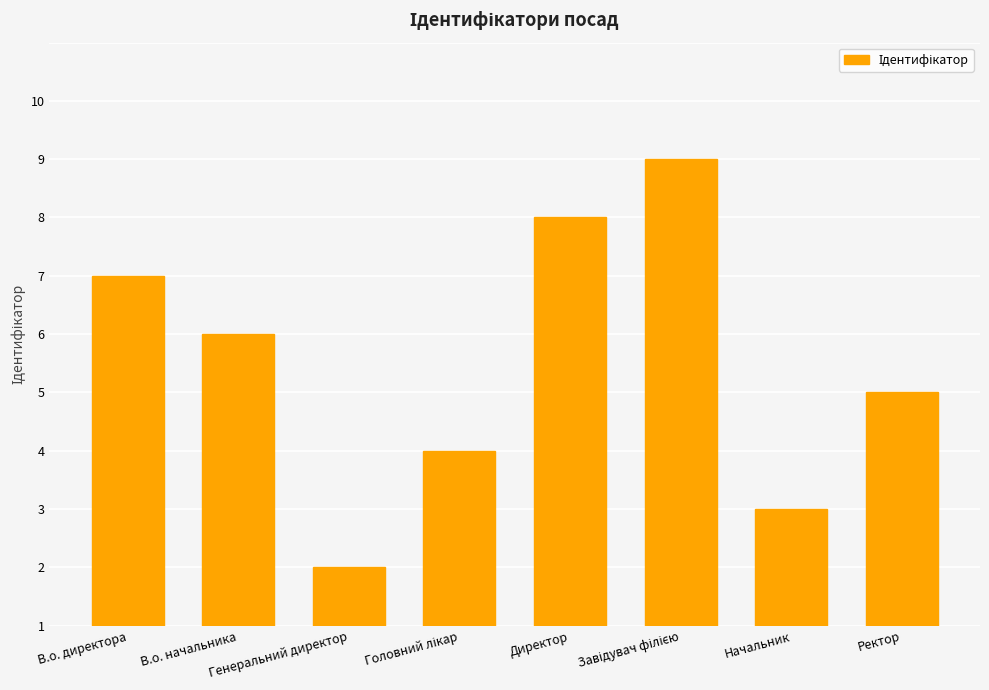

What is the change in value from Директор to Завідувач філією?

+1